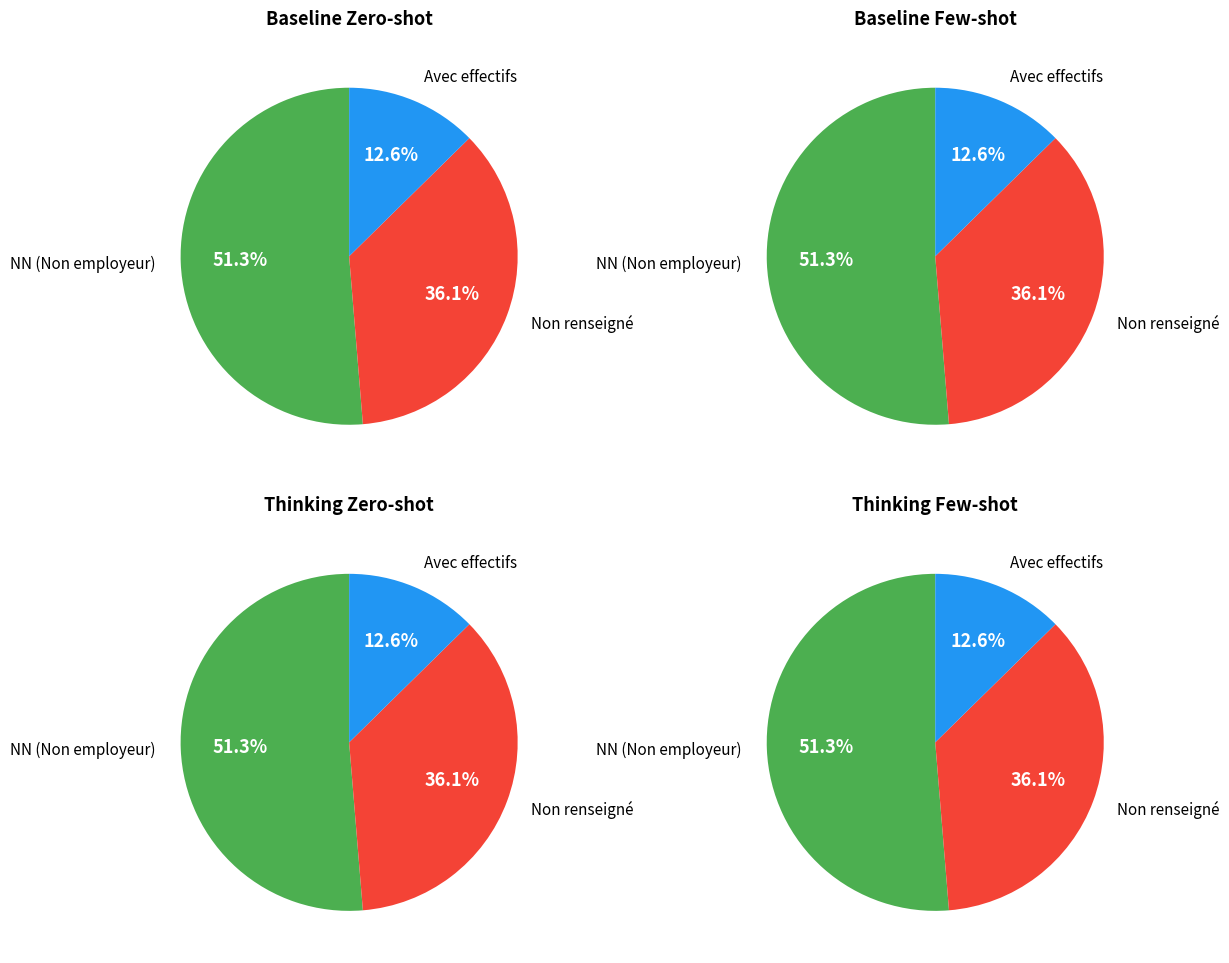

Which slice is the largest?

NN